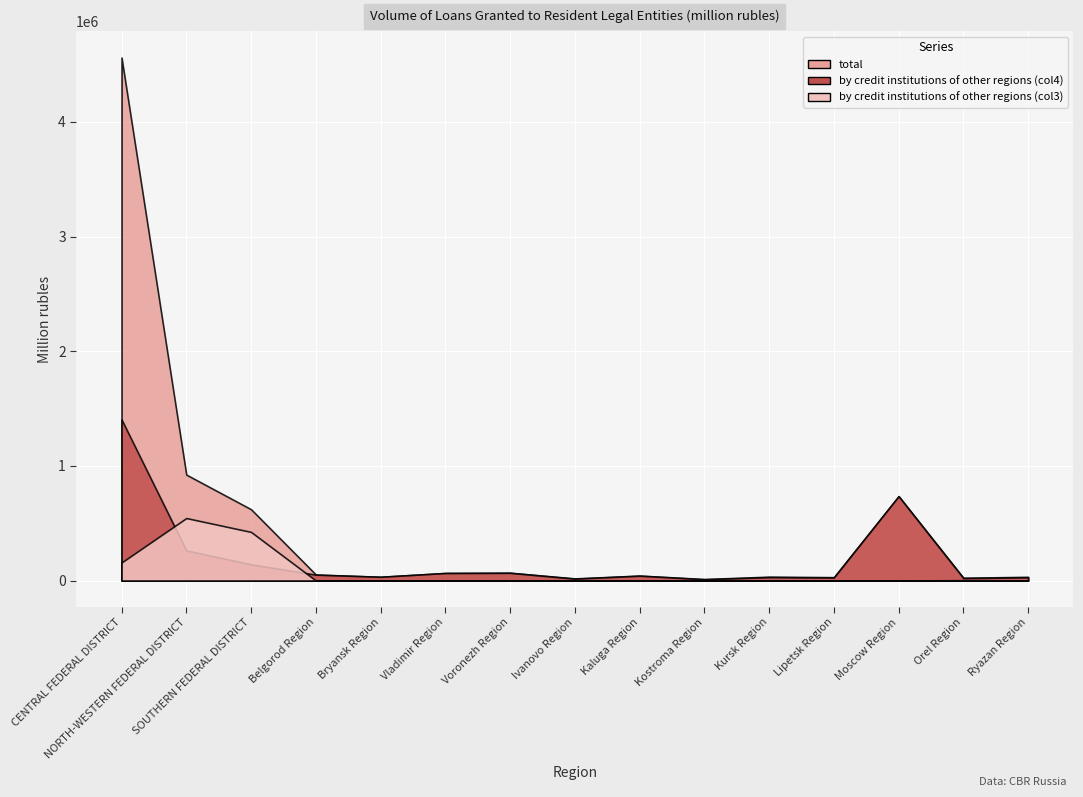

Where is by credit institutions of other regions (col4) nearest to the value 707971?

Moscow Region